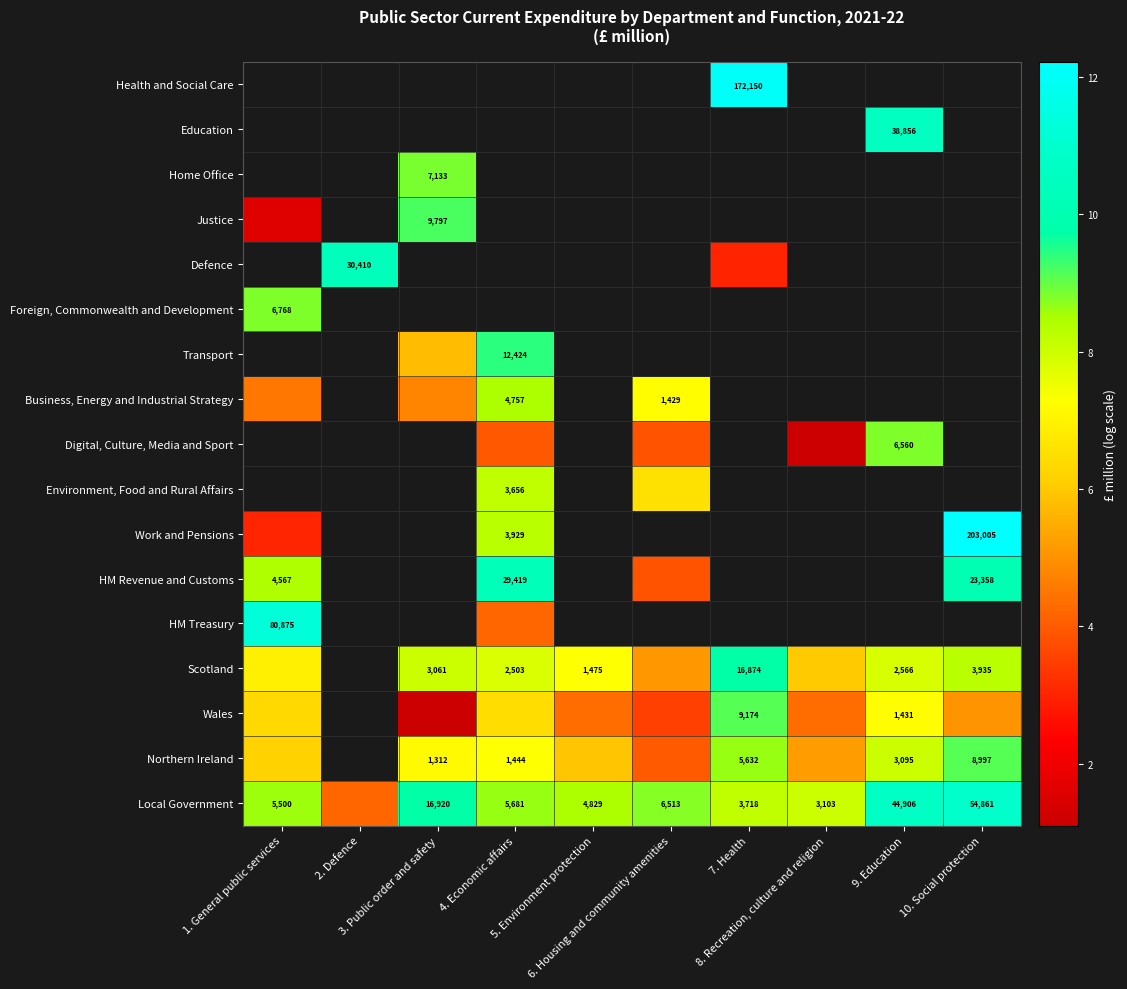

Rank the series at 6. Housing and community amenities from lowest to highest value.

Digital, Culture, Media and Sport, Health and Social Care, Education, Home Office, Justice, Defence, Foreign, Commonwealth and Development, Transport, Wales, HM Revenue and Customs, Northern Ireland, Scotland, Environment, Food and Rural Affairs, Business, Energy and Industrial Strategy, Work and Pensions, HM Treasury, Local Government